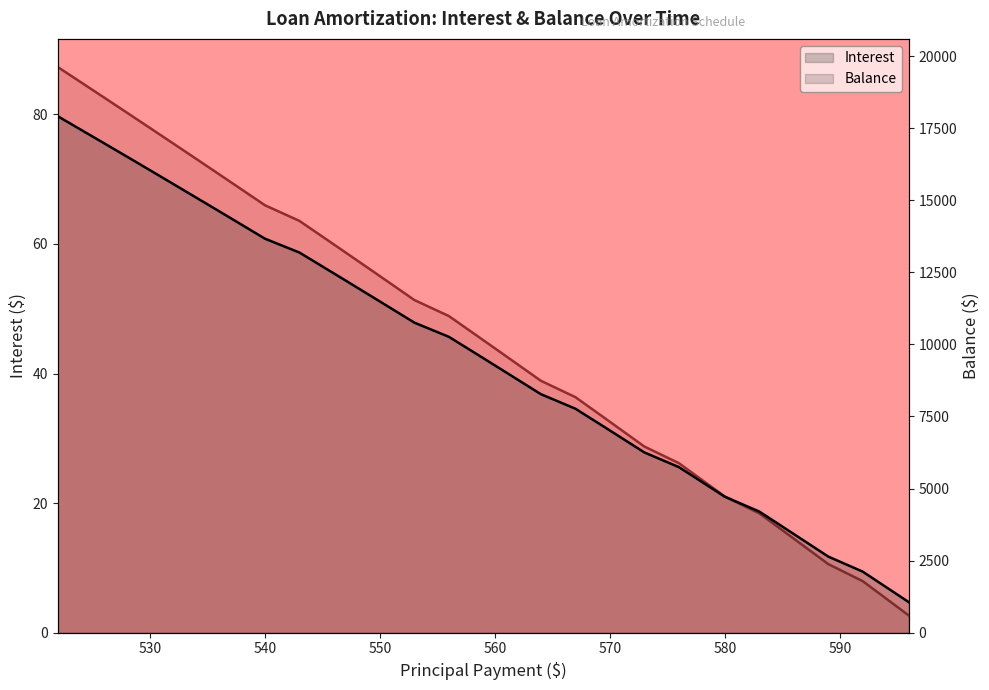

Does the chart display data point markers on the line(s)?

No